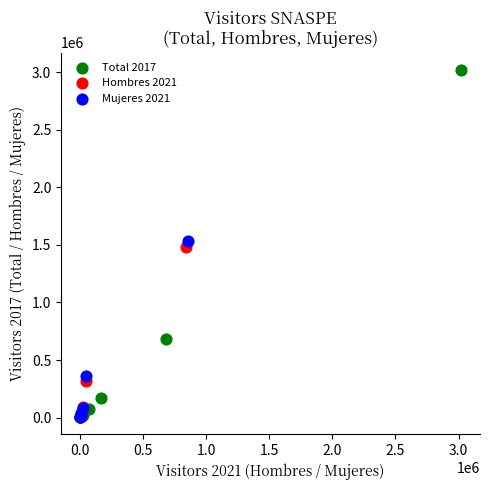

Which series contains the highest Y value?

Total 2017